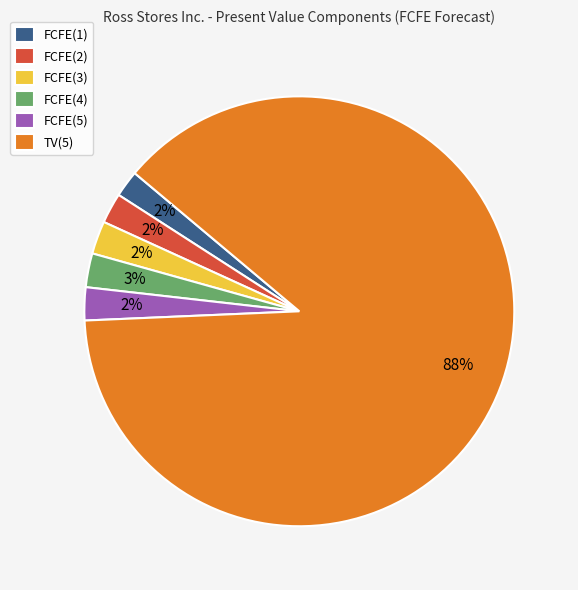

Is the sum of FCFE(5) and FCFE(2) greater than half?

No